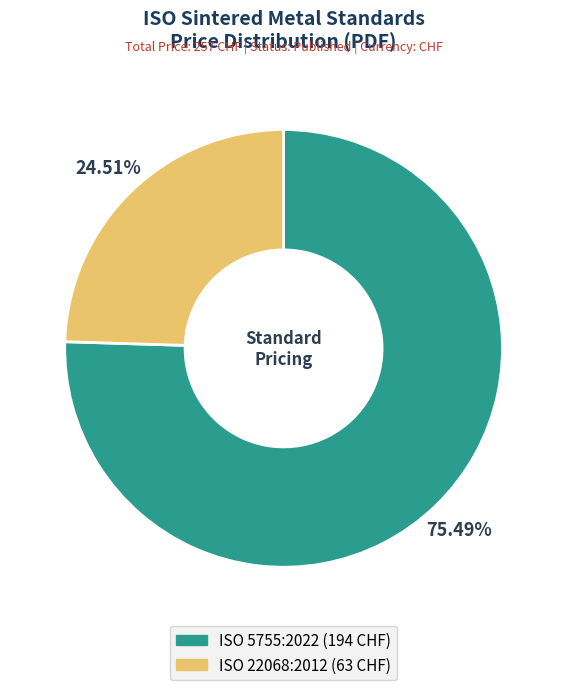

What percentage is the ISO 5755:2022 slice, to the nearest percent?

75%